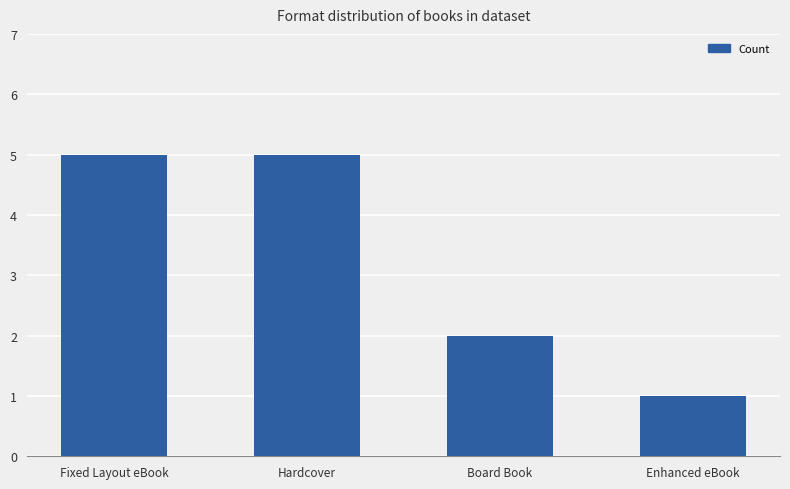

What is the difference between the maximum and second lowest values?

3